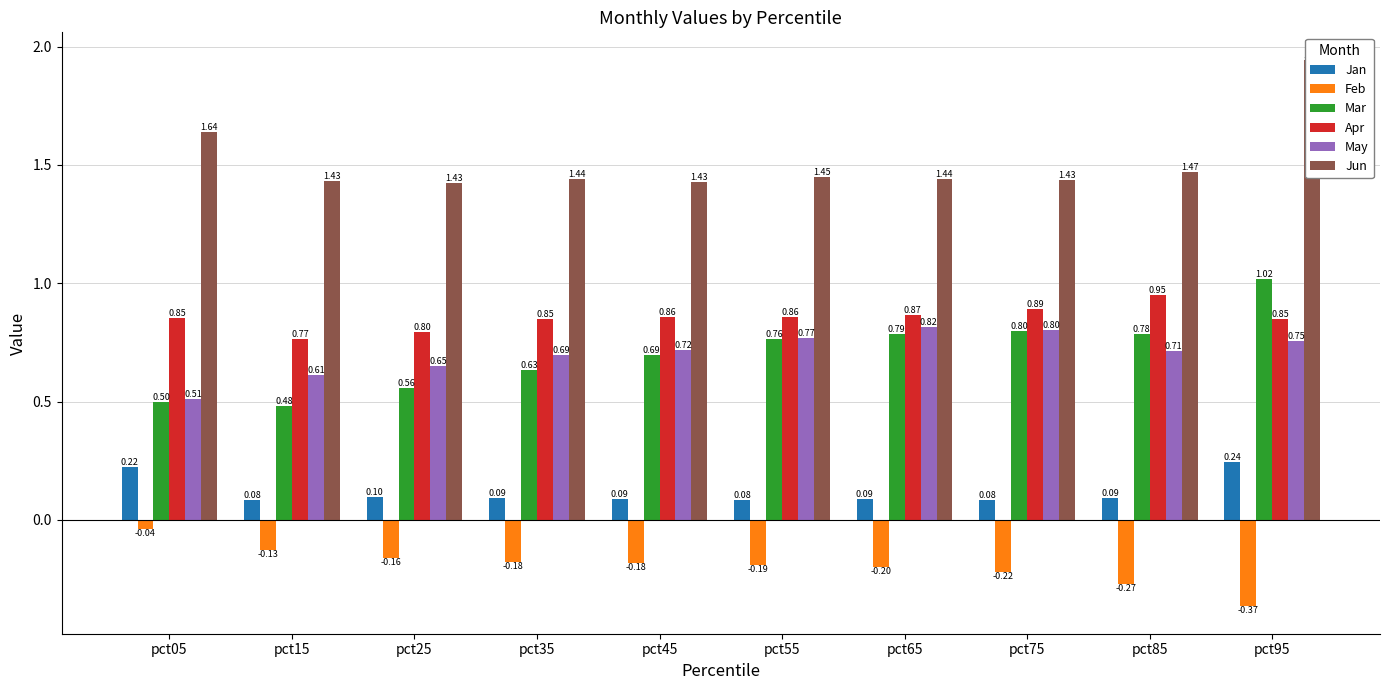

Are the bars horizontal?

No